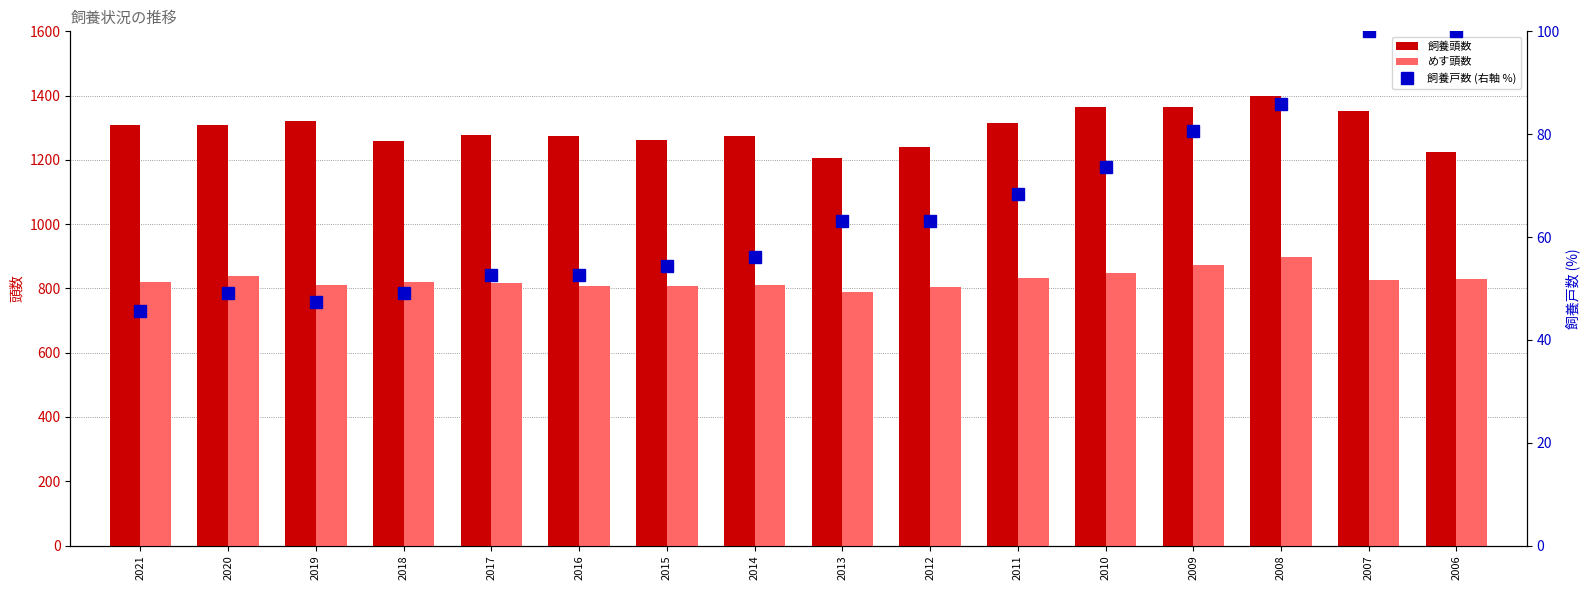

What is the approximate value of 飼養戸数 (右軸 %) at 2015?

54.4